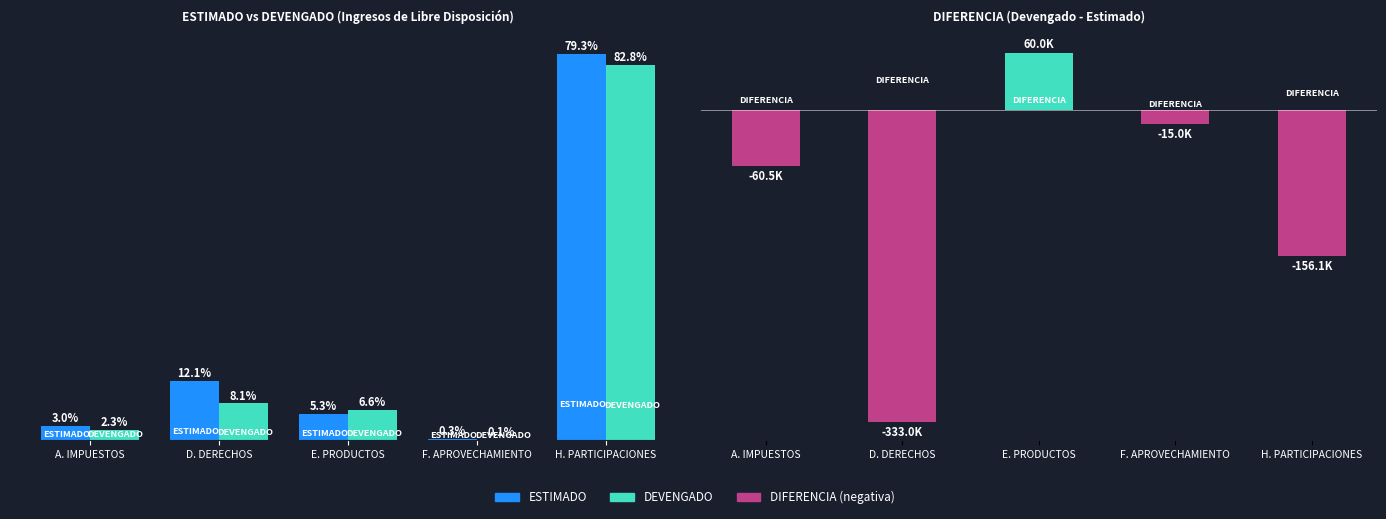

What is the sum of all DIFERENCIA values?

-504711.6